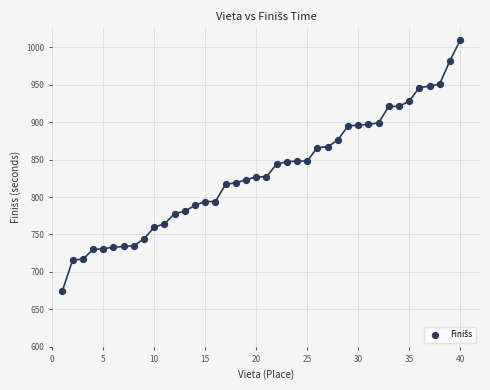

What is the range of X values (max minus min)?

39